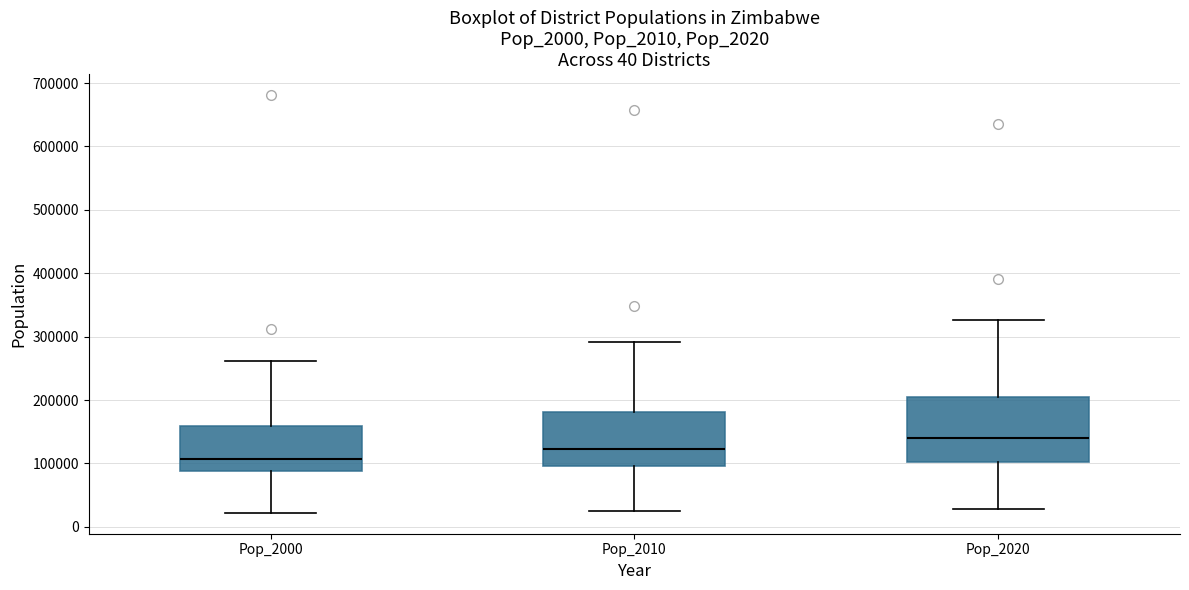

Comparing the boxes themselves (not the whiskers), which one is the tallest?

Pop_2020